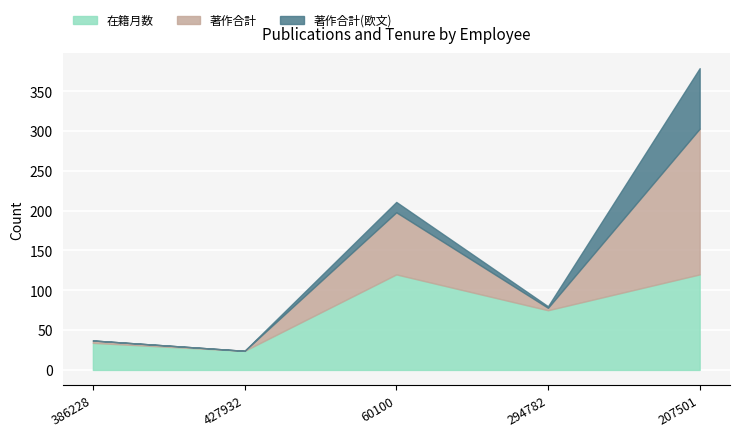

Does the chart display data point markers on the line(s)?

No